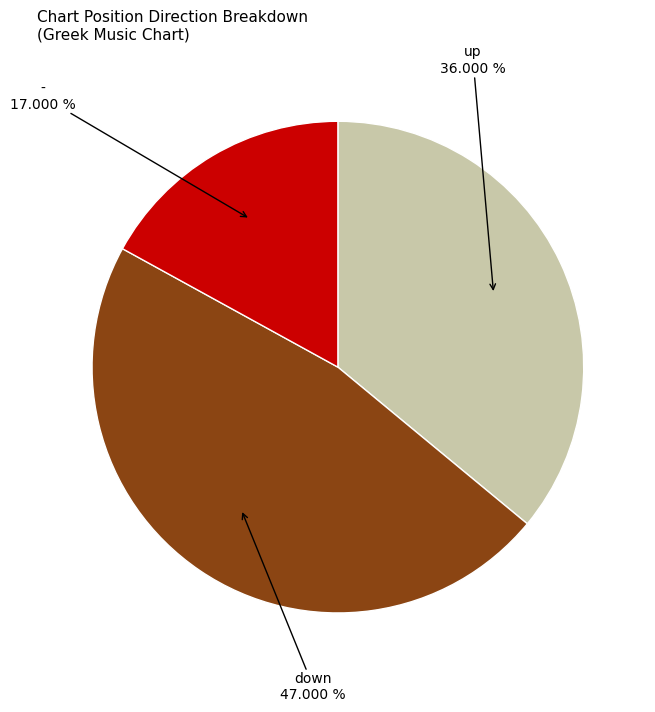

Does any single category account for the majority?

No